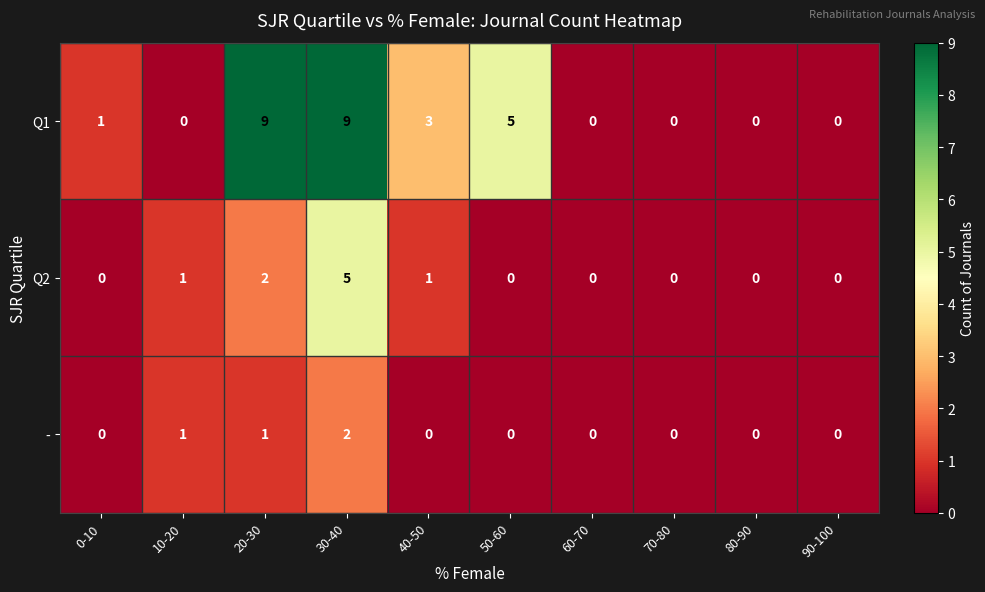

At how many categories does at least one series exceed 4?

3